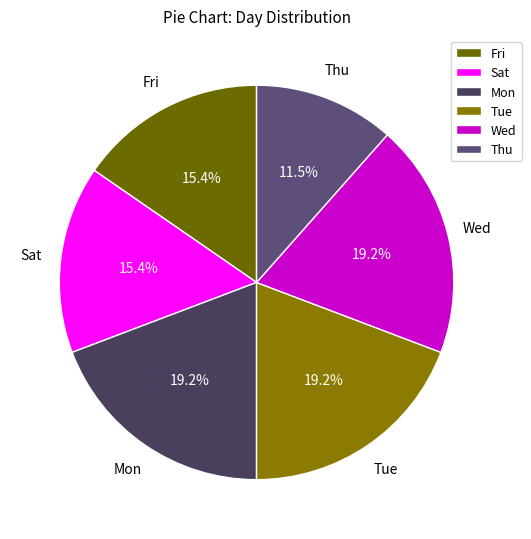

To the nearest percent, what is the difference between the largest and smallest slice percentages?

8%